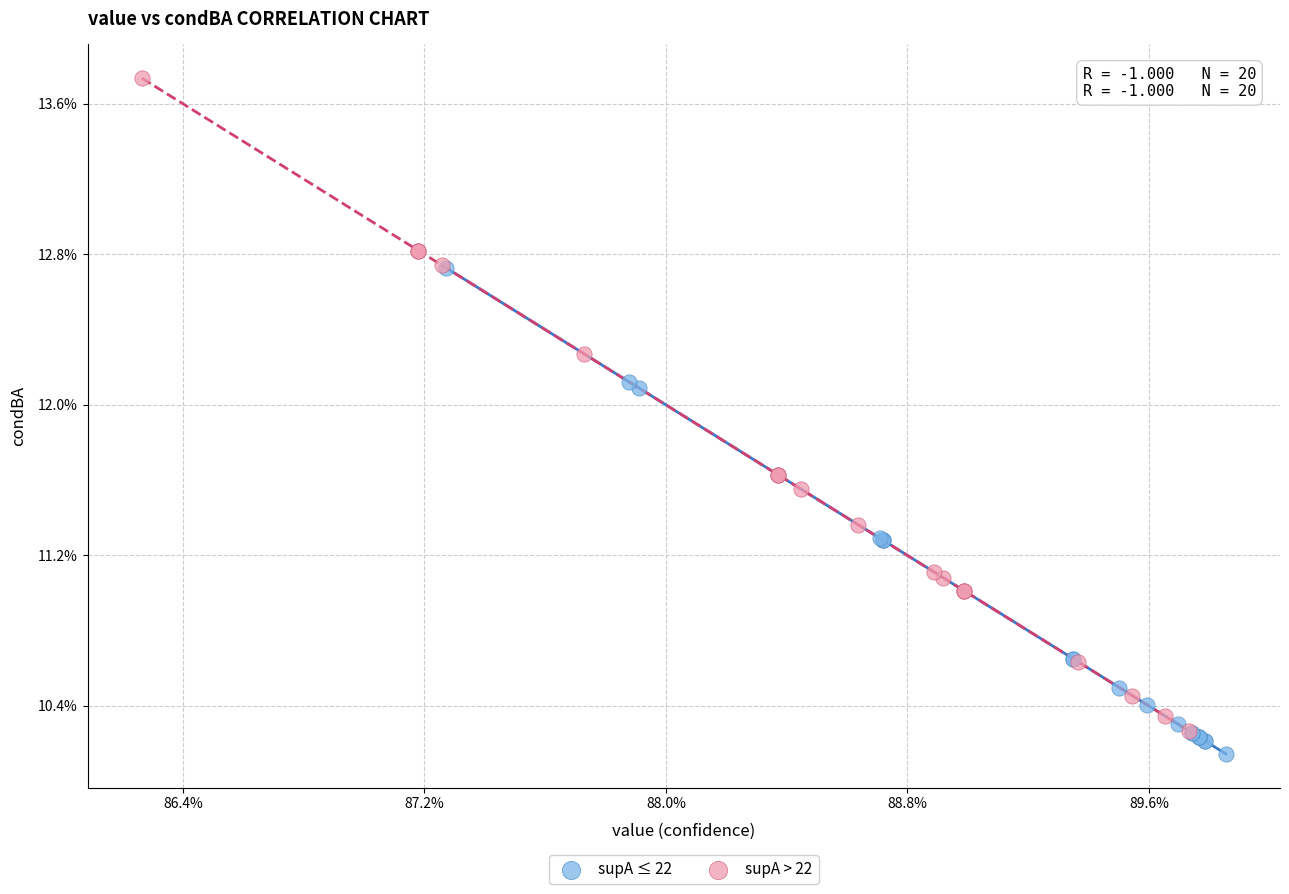

Which series reaches the minimum Y coordinate?

supA ≤ 22